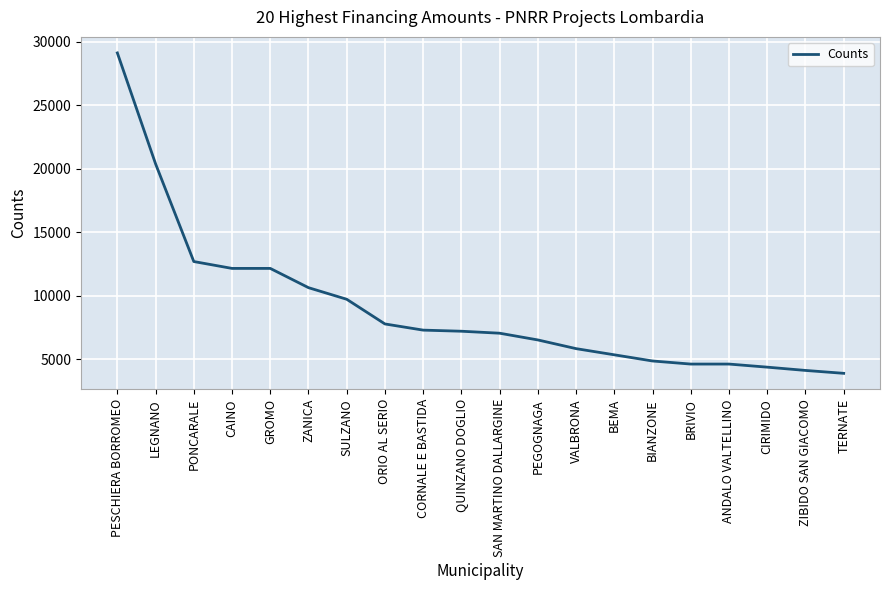

Which category has the lowest value across all series?

TERNATE